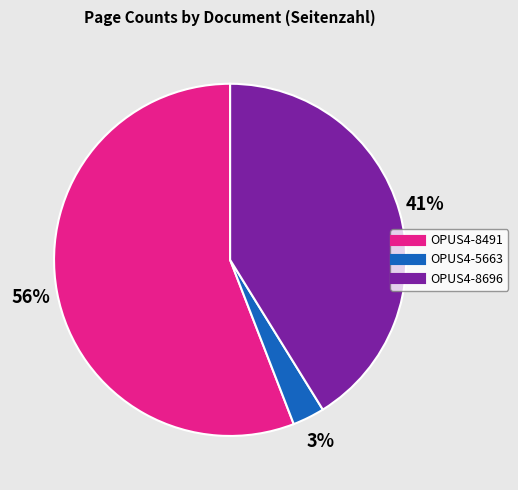

Which slice is the largest?

OPUS4-8491